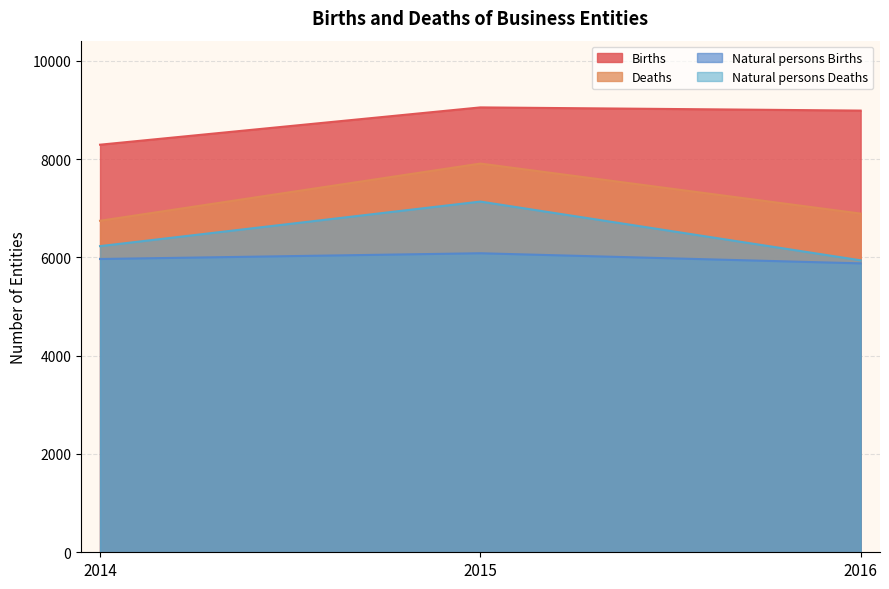

What is the value of the Deaths point at the 2nd from the left?

7910